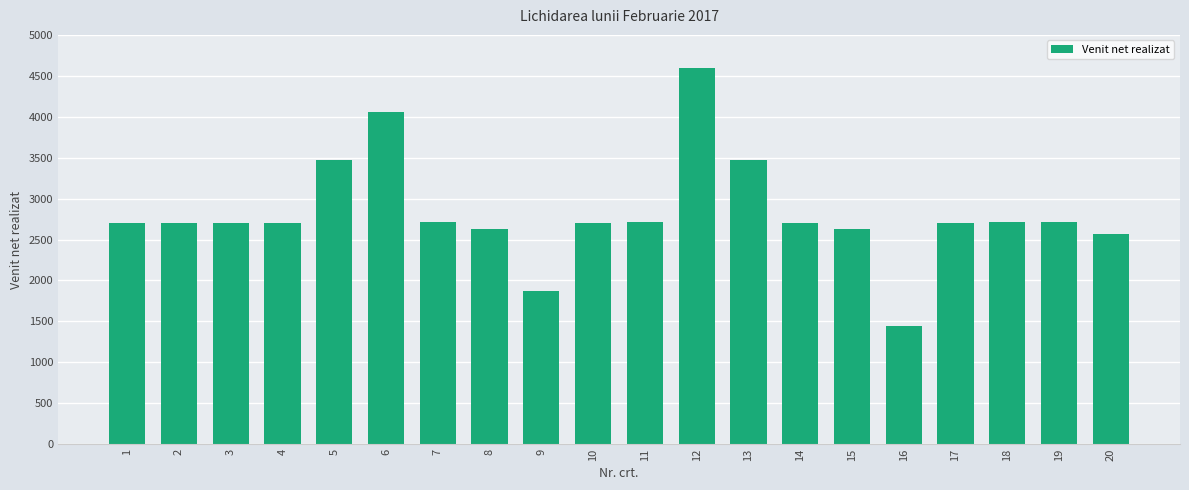

Are the bars grouped side by side (vs. stacked)?

No